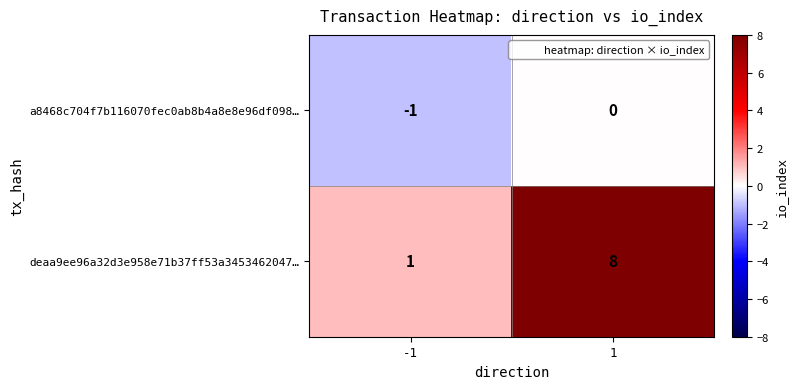

True or false: a8468c704f7b116070fec0ab8b4a8e8e96df098… has a value of 0 at -1.

False